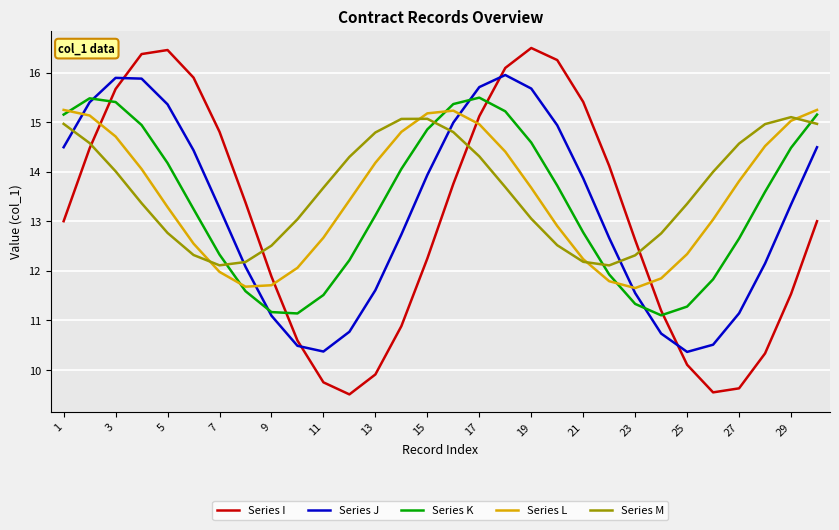

Which series has the widest spread of values?

Series I